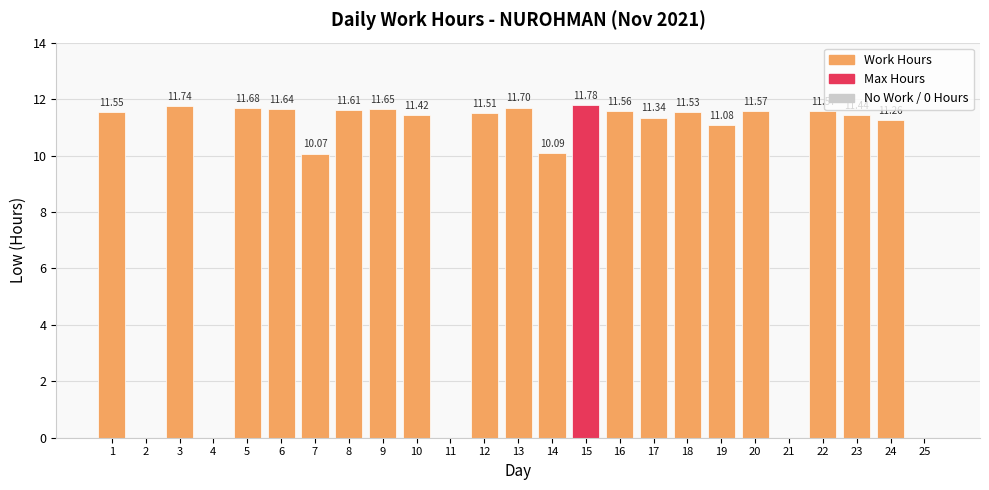

Reading right to left, transcribe all the data shown in this chart.

25=0.0	24=11.3	23=11.4	22=11.6	21=0.0	20=11.6	19=11.1	18=11.5	17=11.3	16=11.6	15=11.8	14=10.1	13=11.7	12=11.5	11=0.0	10=11.4	9=11.7	8=11.6	7=10.1	6=11.6	5=11.7	4=0.0	3=11.7	2=0.0	1=11.6